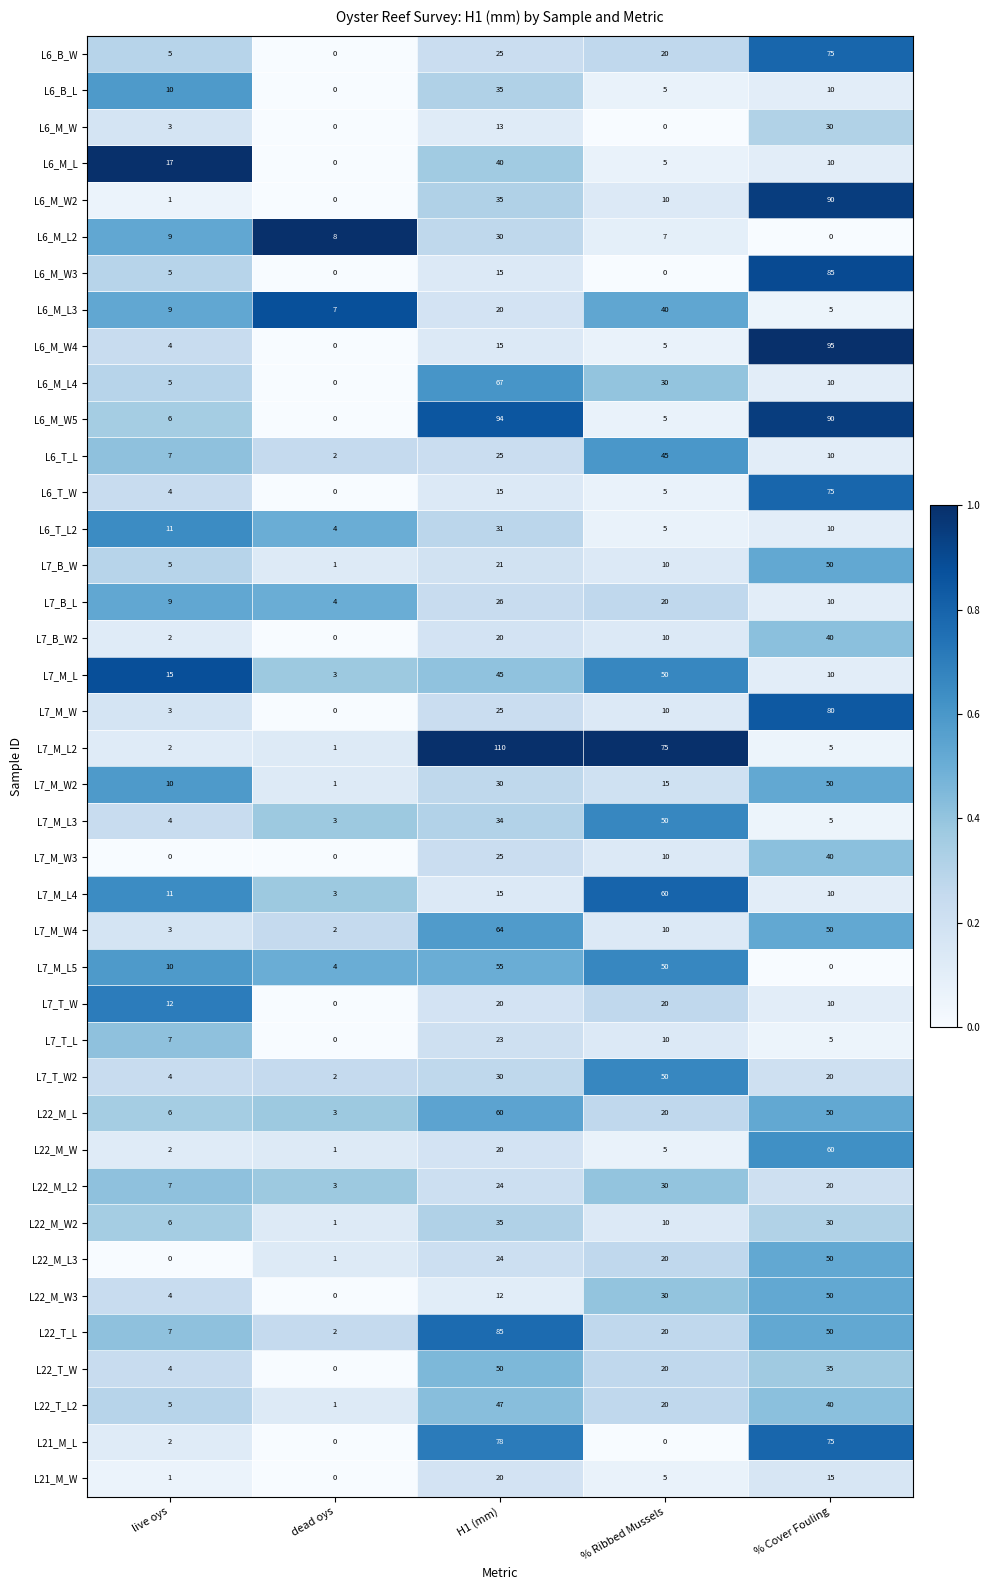

What is the approximate value of L6_T_L2 at dead oys, to the nearest 5?

5